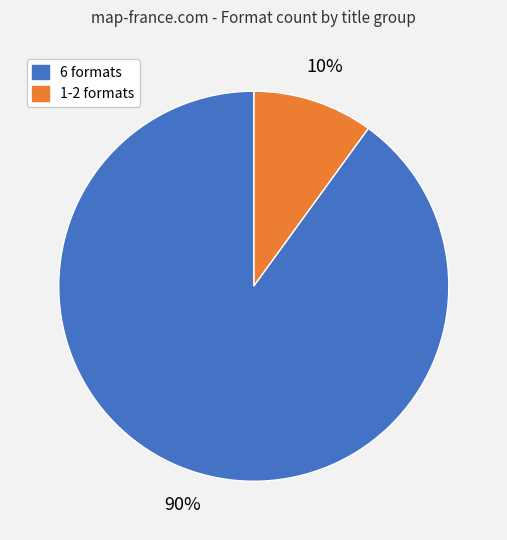

How many slices are in this pie chart?

2